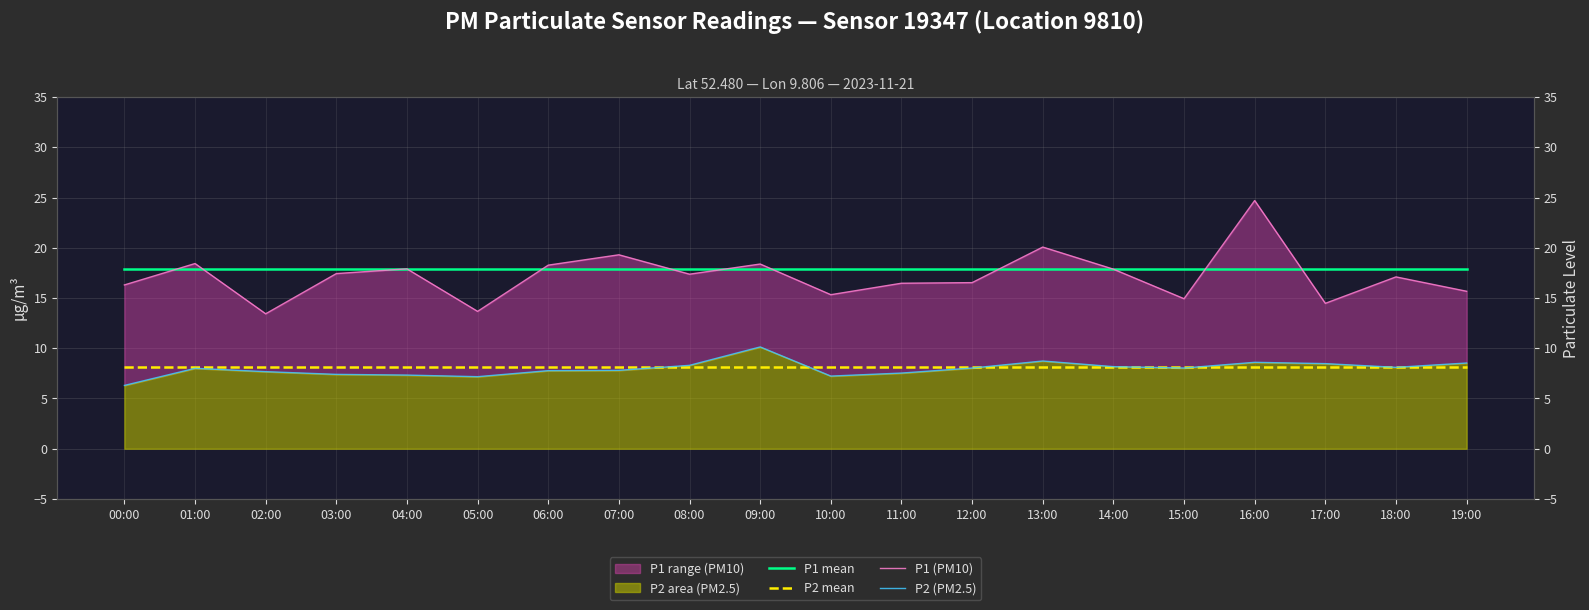

True or false: P2 (PM2.5) has a value of 13.3 at 01:00.

False